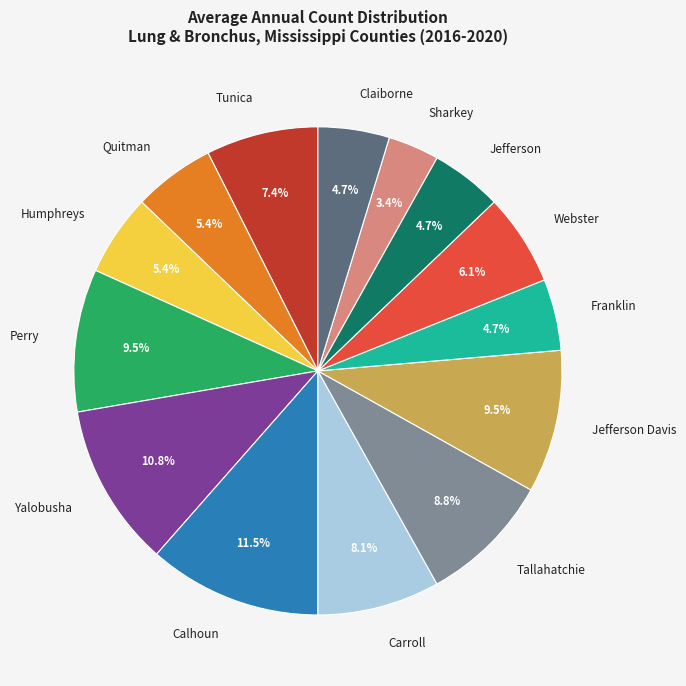

Between Tallahatchie and Quitman, which is larger?

Tallahatchie